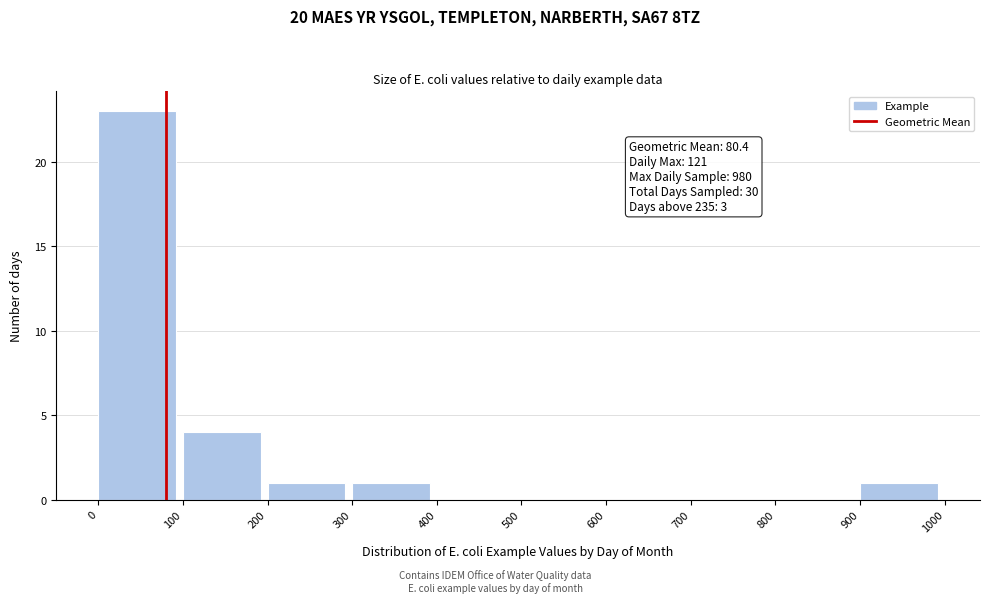

Over which range of the x-axis is the bar tallest?

0 to 100